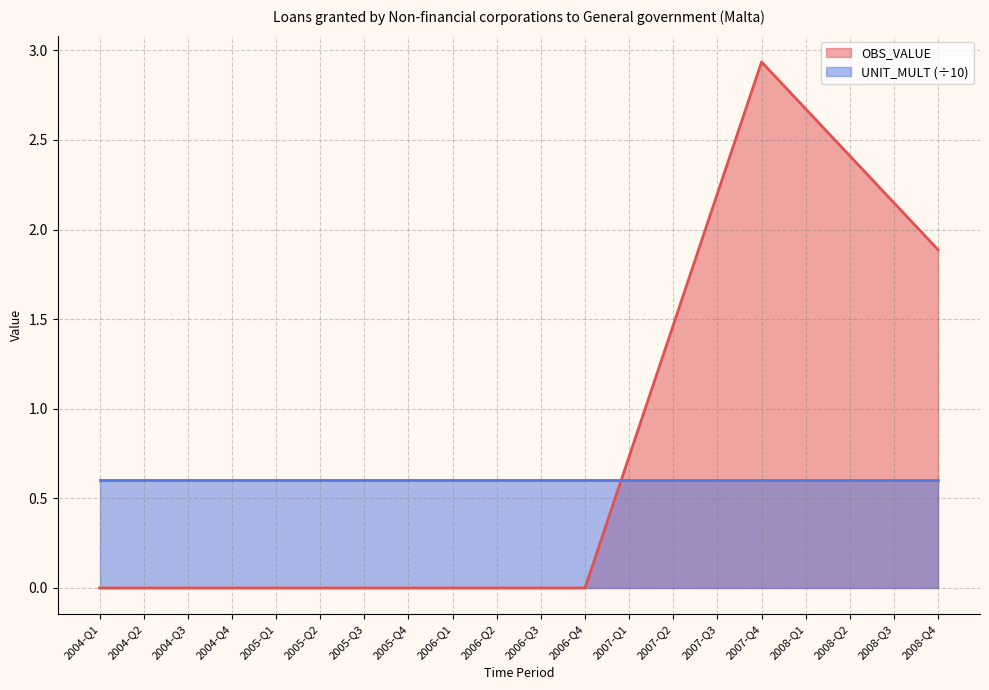

Which category has the highest value across all series?

2007-Q4